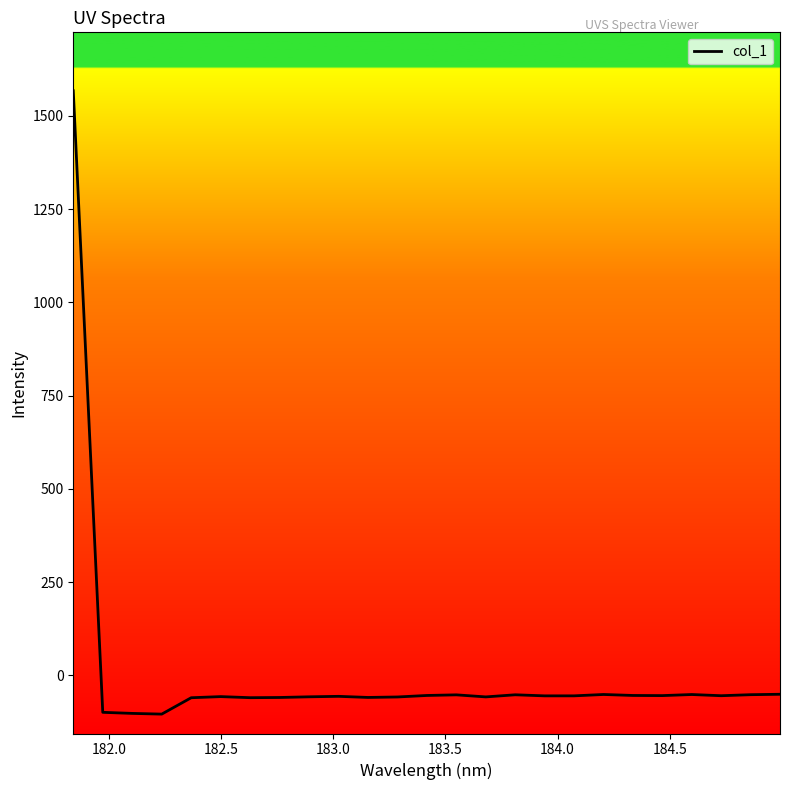

What is the difference between the maximum and minimum values?

1671.1